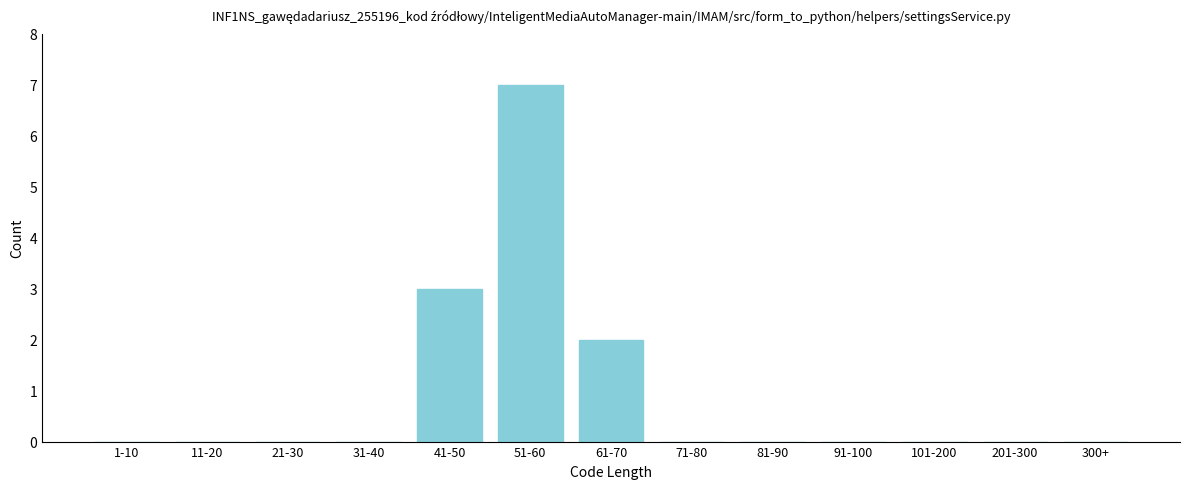

Reading right to left, what are all the values shown in this chart?

300+=0	201-300=0	101-200=0	91-100=0	81-90=0	71-80=0	61-70=2	51-60=7	41-50=3	31-40=0	21-30=0	11-20=0	1-10=0